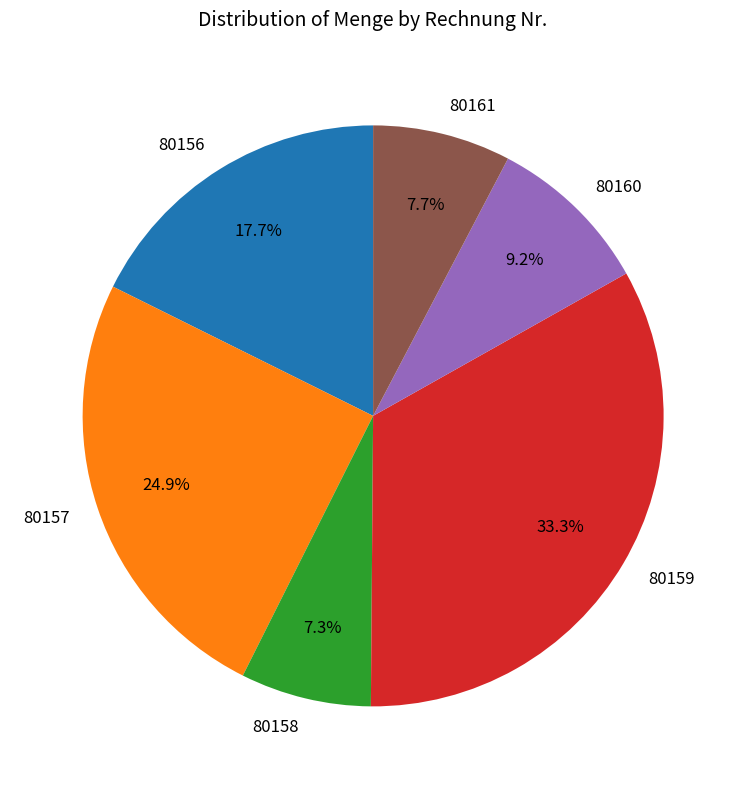

Which category has the biggest portion of the pie?

80159